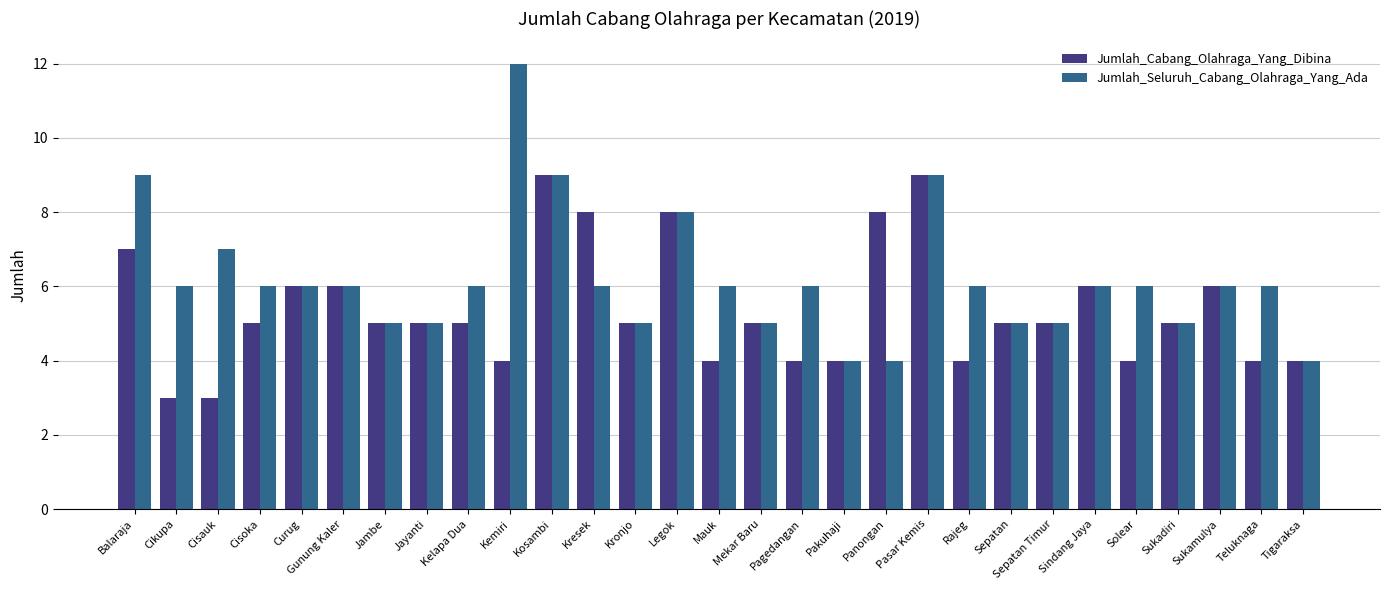

Reading left to right, what are all the values shown in this chart?

Jumlah_Cabang_Olahraga_Yang_Dibina: Balaraja=7	Cikupa=3	Cisauk=3	Cisoka=5	Curug=6	Gunung Kaler=6	Jambe=5	Jayanti=5	Kelapa Dua=5	Kemiri=4	Kosambi=9	Kresek=8	Kronjo=5	Legok=8	Mauk=4	Mekar Baru=5	Pagedangan=4	Pakuhaji=4	Panongan=8	Pasar Kemis=9	Rajeg=4	Sepatan=5	Sepatan Timur=5	Sindang Jaya=6	Solear=4	Sukadiri=5	Sukamulya=6	Teluknaga=4	Tigaraksa=4
Jumlah_Seluruh_Cabang_Olahraga_Yang_Ada: Balaraja=9	Cikupa=6	Cisauk=7	Cisoka=6	Curug=6	Gunung Kaler=6	Jambe=5	Jayanti=5	Kelapa Dua=6	Kemiri=12	Kosambi=9	Kresek=6	Kronjo=5	Legok=8	Mauk=6	Mekar Baru=5	Pagedangan=6	Pakuhaji=4	Panongan=4	Pasar Kemis=9	Rajeg=6	Sepatan=5	Sepatan Timur=5	Sindang Jaya=6	Solear=6	Sukadiri=5	Sukamulya=6	Teluknaga=6	Tigaraksa=4